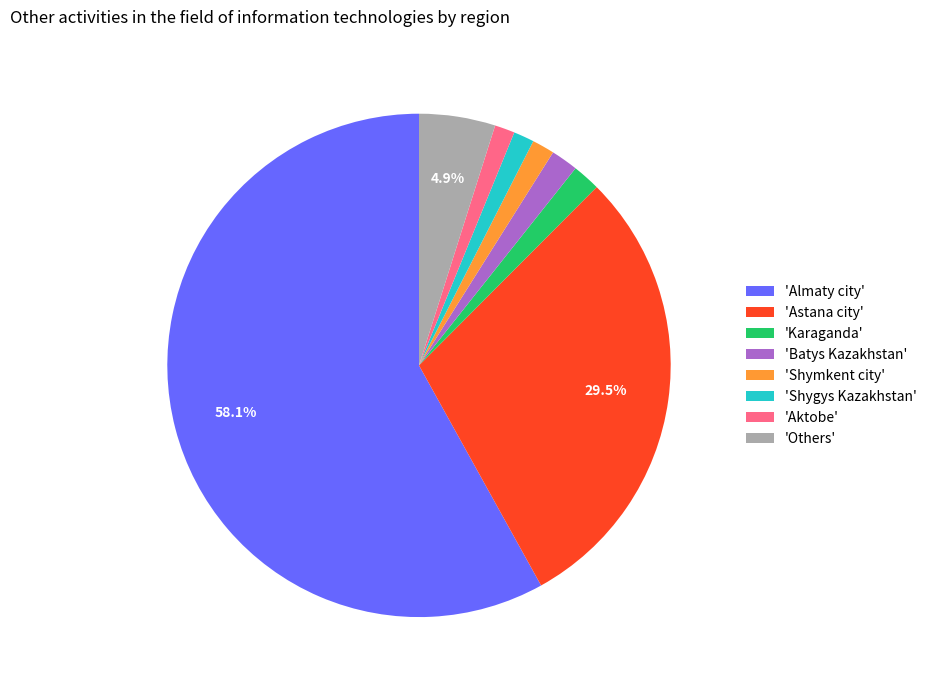

Which has a higher value, 'Astana city' or 'Shygys Kazakhstan'?

'Astana city'